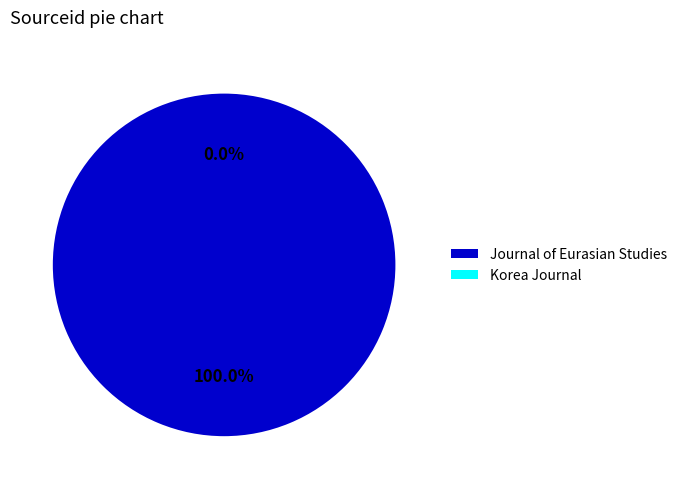

What is the largest slice in the pie chart?

Journal of Eurasian Studies